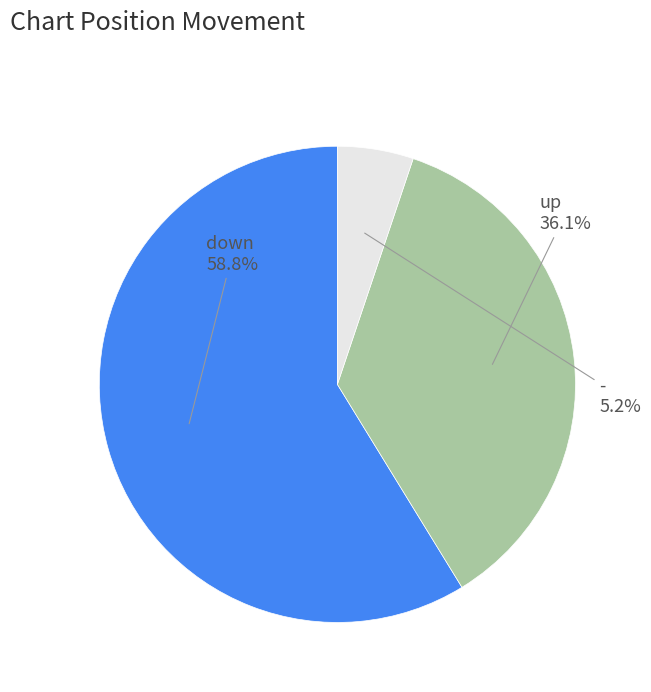

Does any single category account for the majority?

Yes